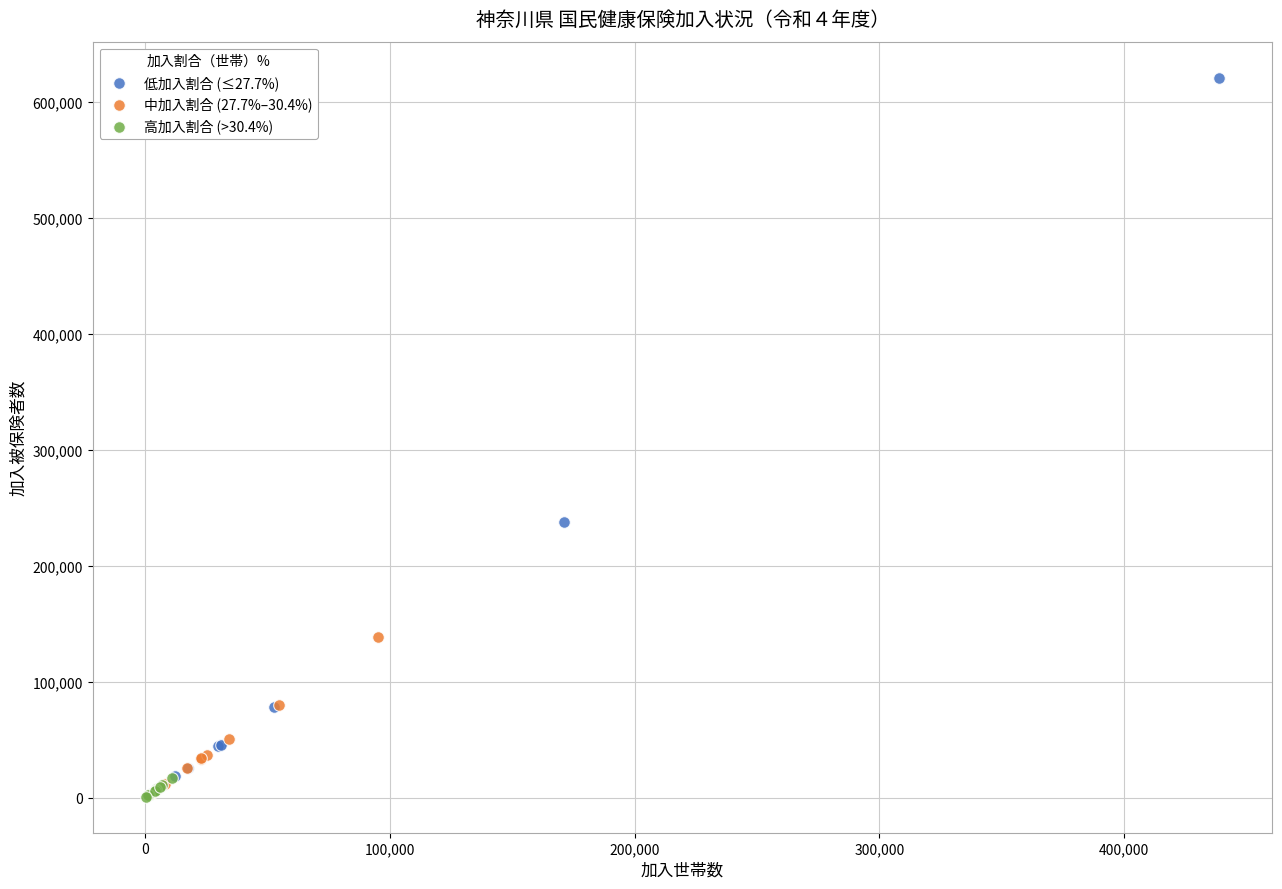

Which series has the widest spread of Y values?

低加入割合 (≤27.7%)